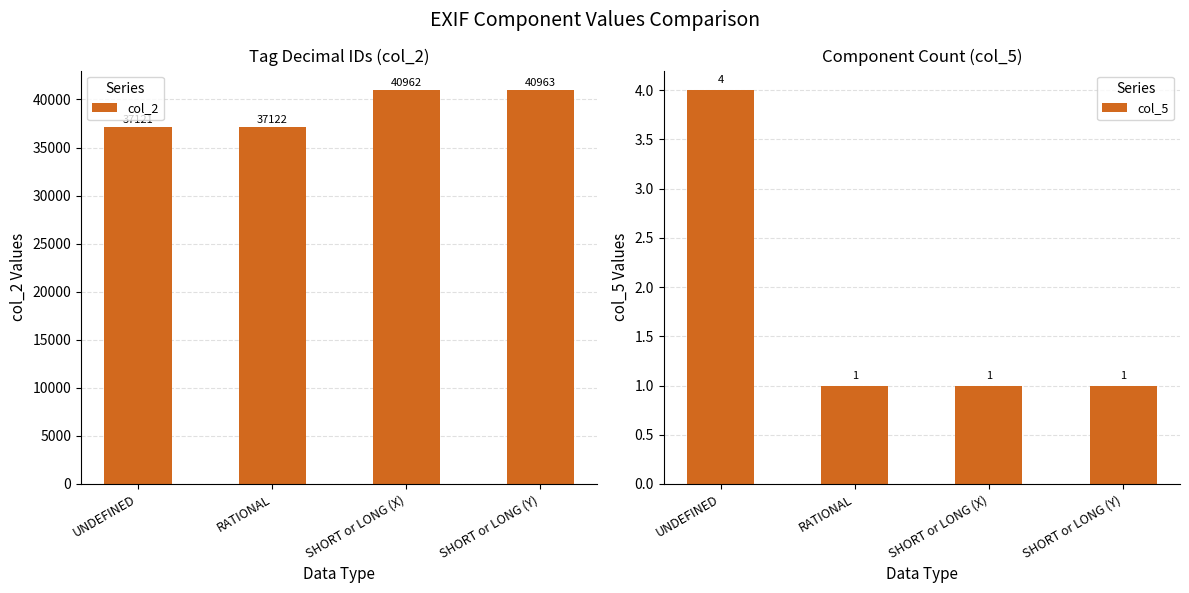

At which label does col_2 reach its peak?

SHORT or LONG (Y)